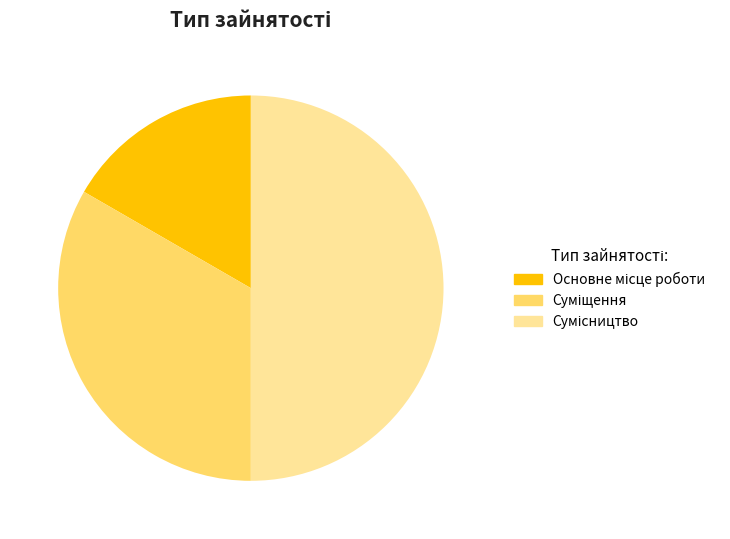

To the nearest percent, what is the average slice percentage?

33%